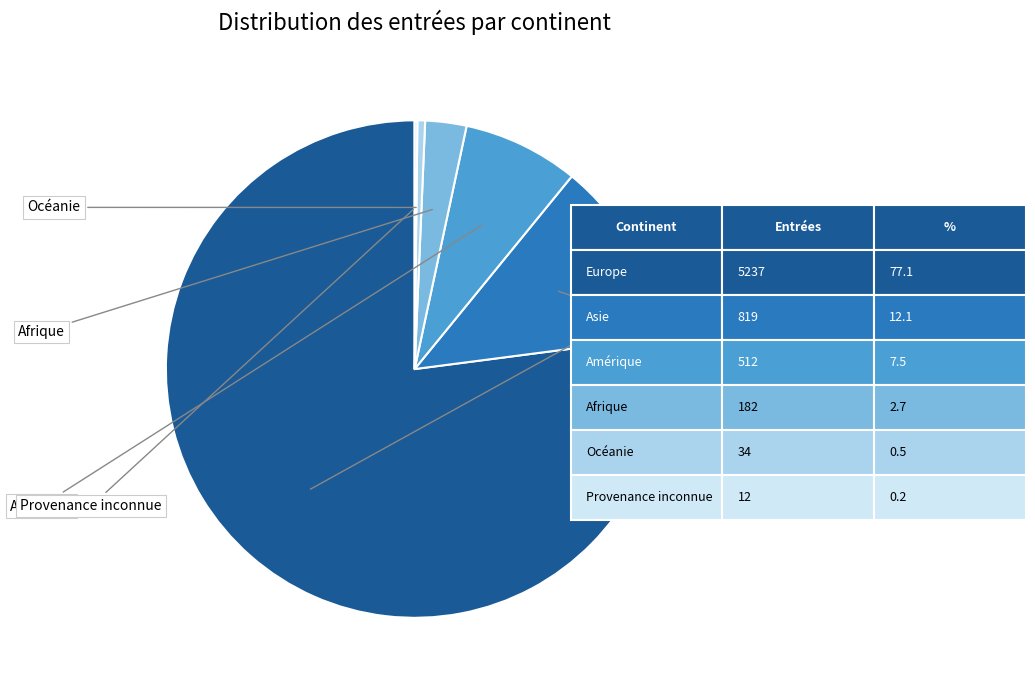

Is there any slice that represents more than half of the pie?

Yes